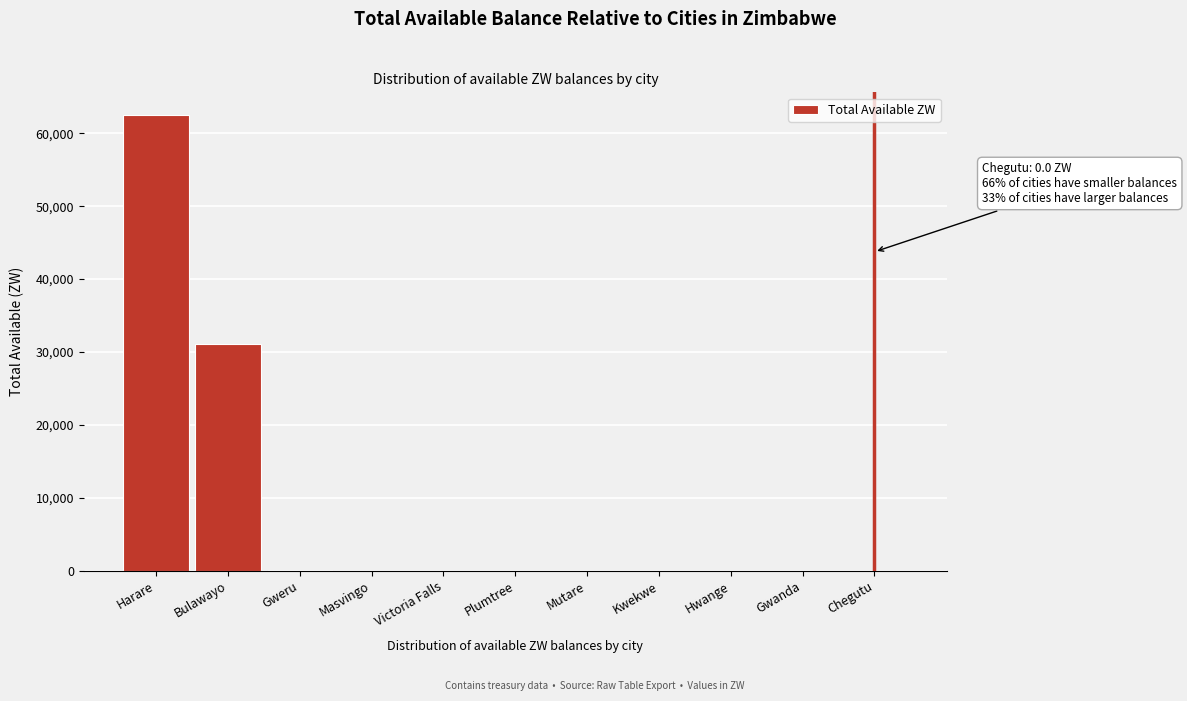

Which label corresponds to the largest value in the chart?

Harare